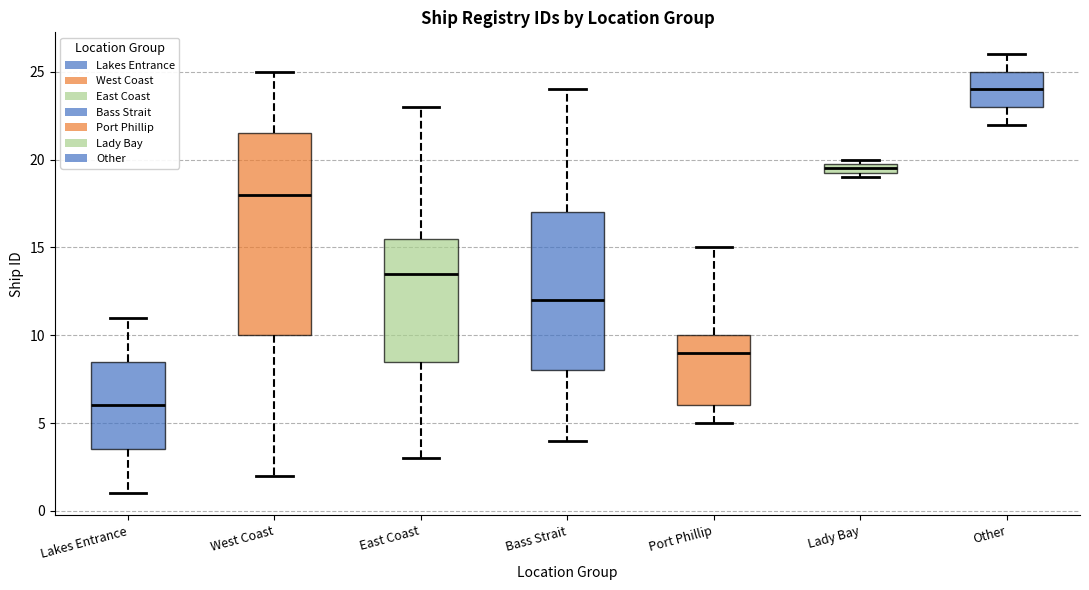

Which box has the lowest median line?

Lakes Entrance